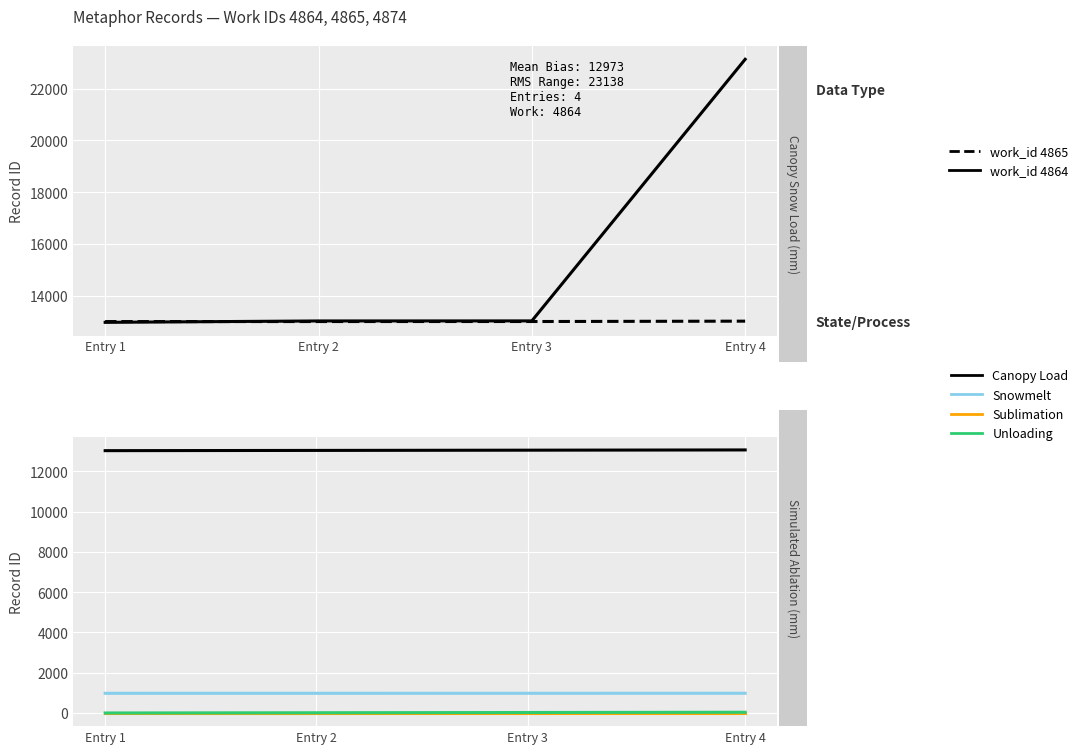

True or false: id_4864 has more than 2 interior local peaks.

False